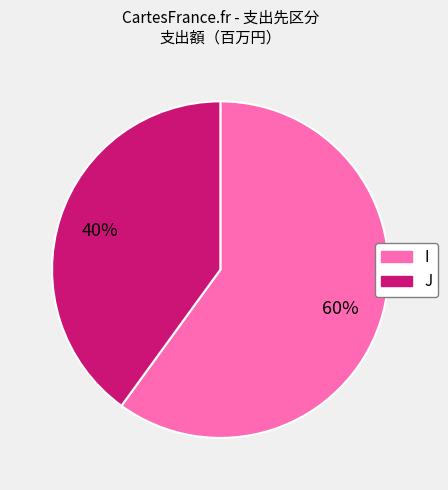

Approximately how many times larger is the value at J compared to I?

0.7